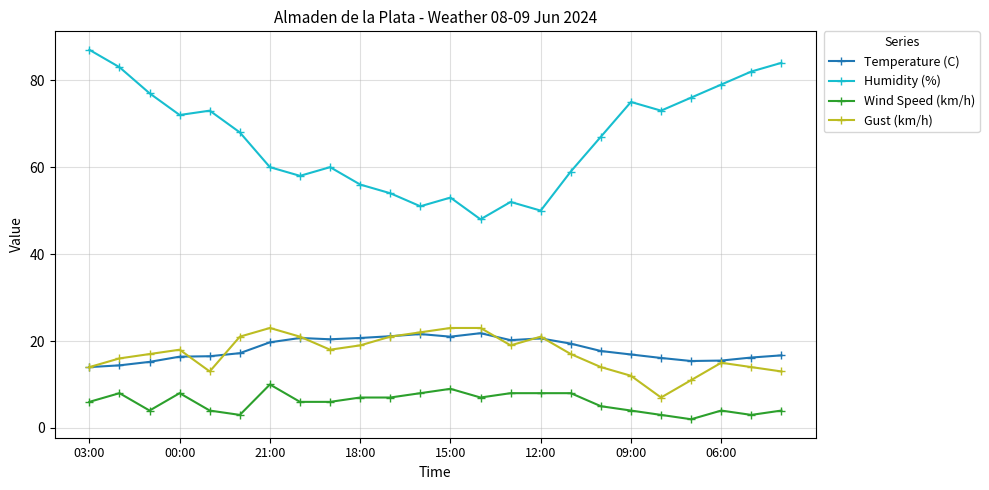

What is the value of the Temperature (C) point at the 20th from the left?

16.1